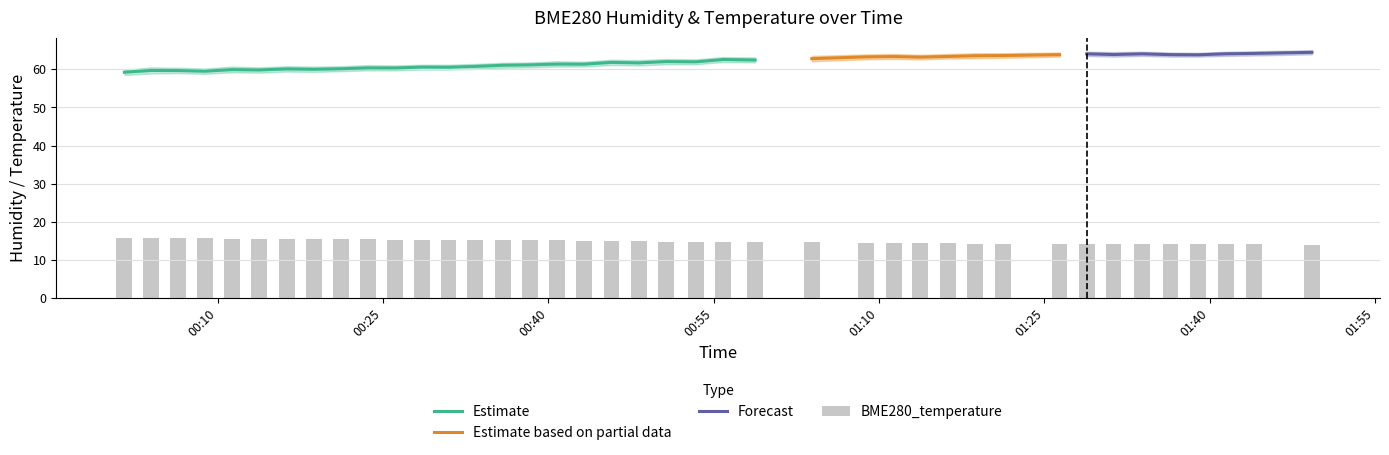

What is the difference between the maximum and minimum values?

1.8